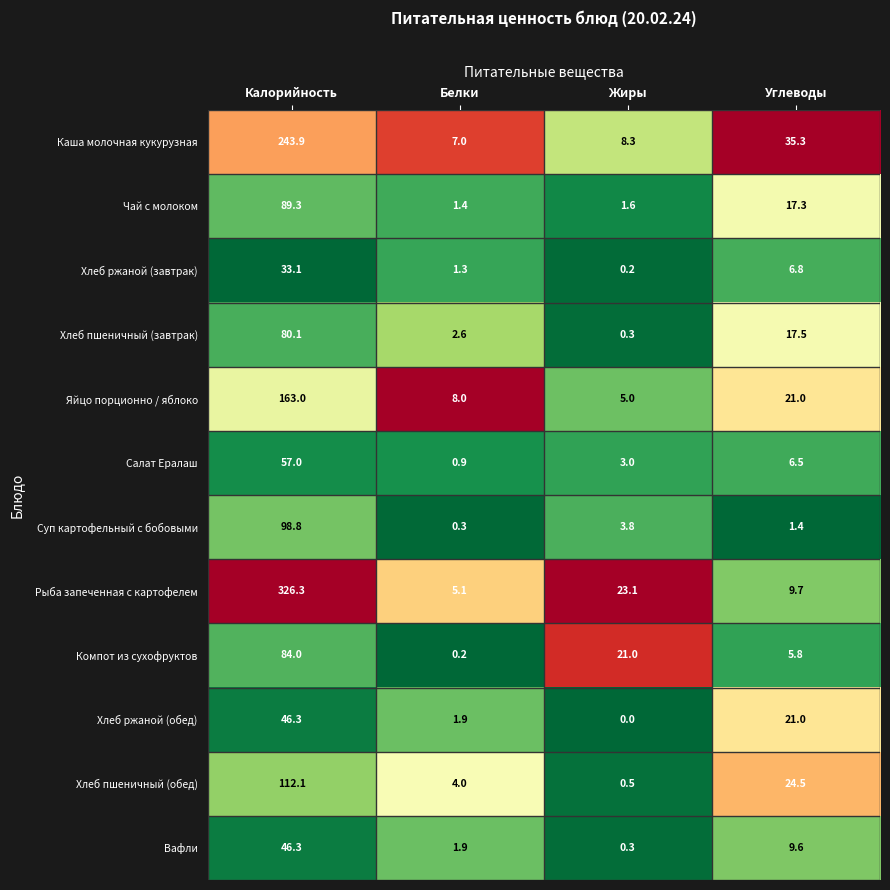

What is the average value of the Чай с молоком series?

27.4